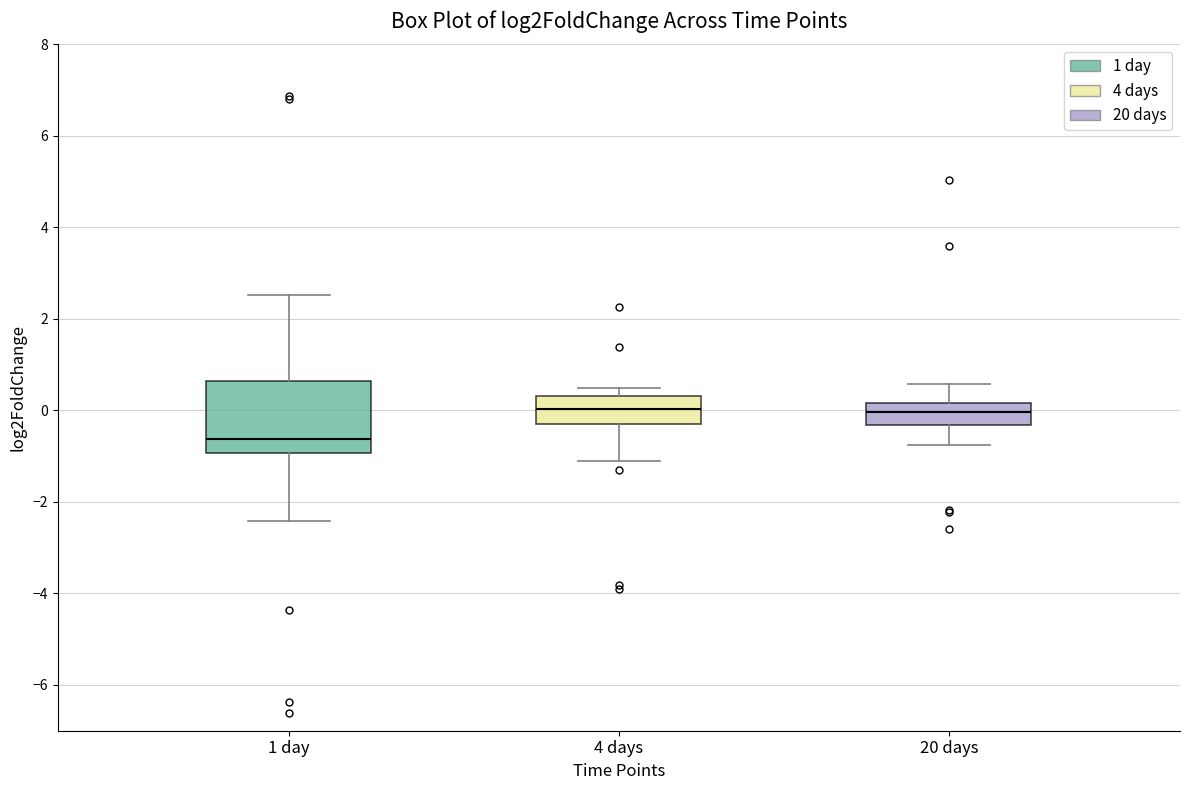

Which box is the tallest, from its lower edge to its upper edge?

1 day